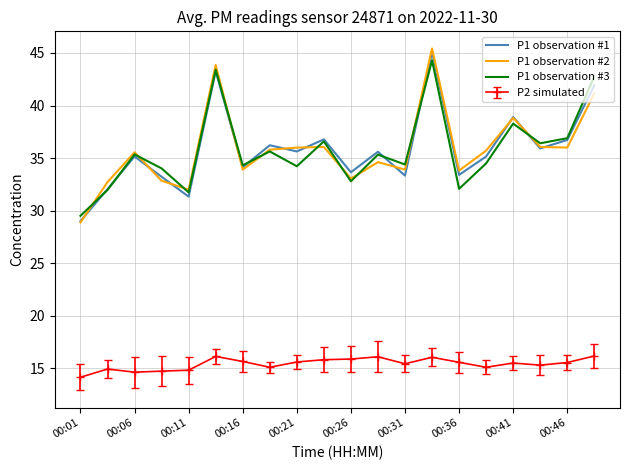

What is the minimum value for P1 observation #2?

28.9